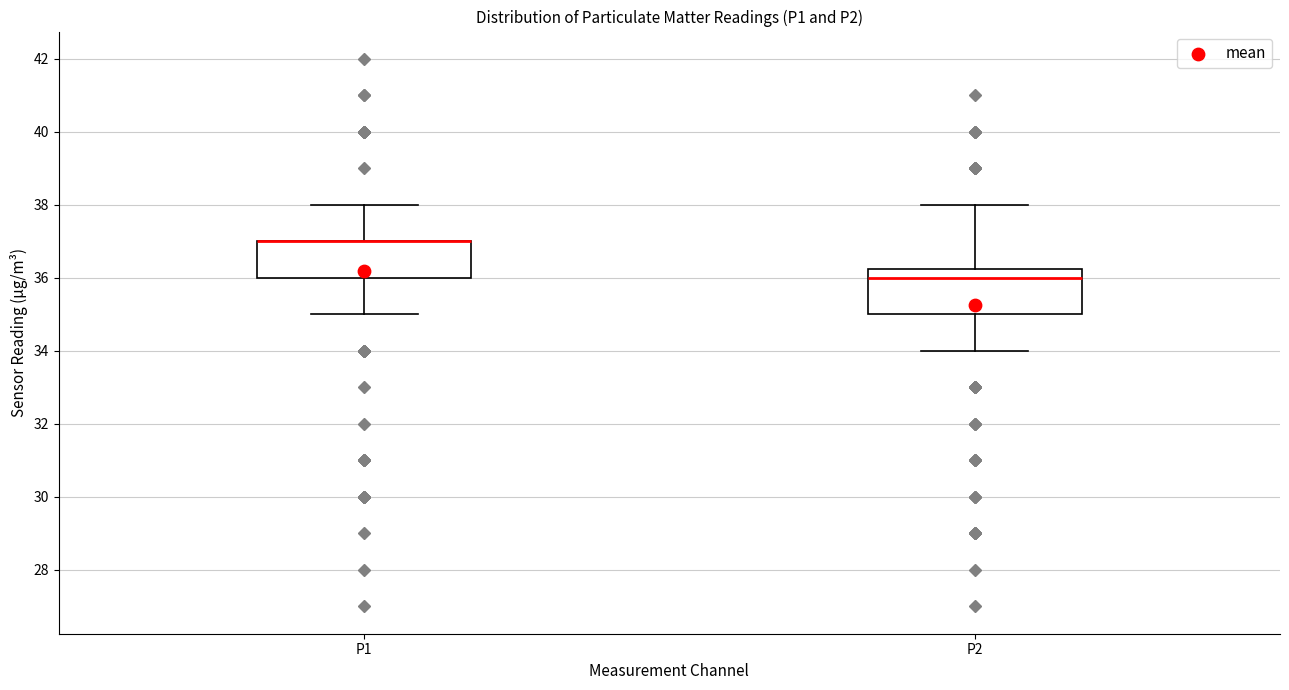

Which box is the tallest, from its lower edge to its upper edge?

P2